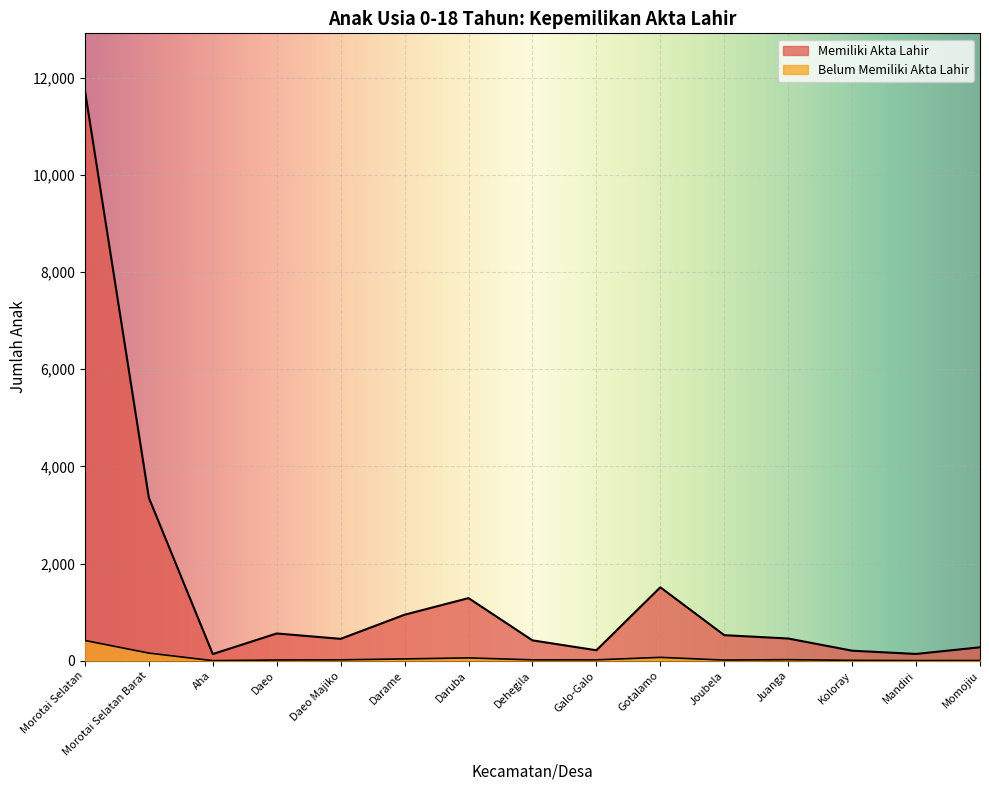

Which category has the highest value across all series?

Morotai Selatan